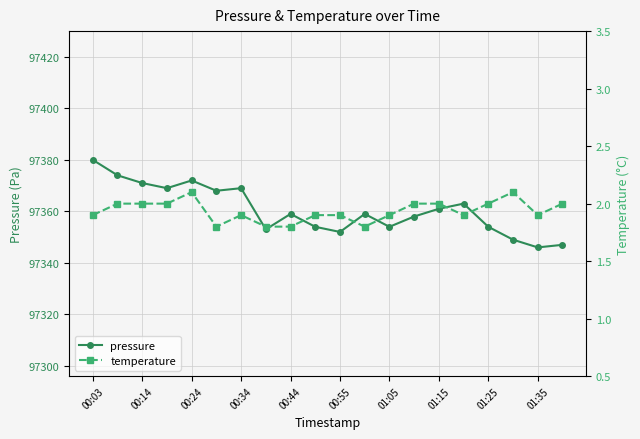

True or false: pressure has a value of 97380 at 00:03.

True